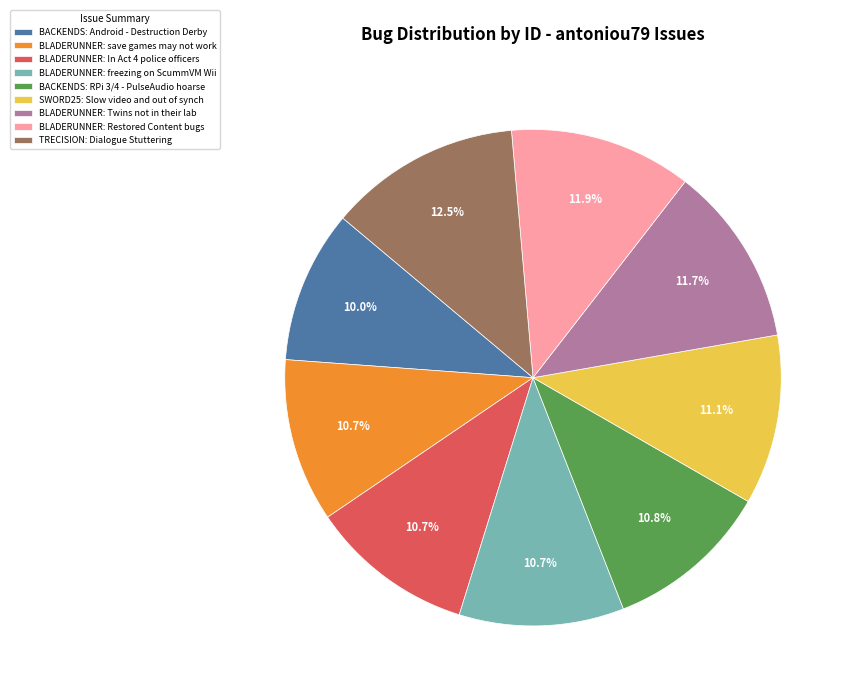

Approximately how many times larger is the value at BLADERUNNER: In Act 4 police officers compared to BLADERUNNER: save games may not work?

1.0